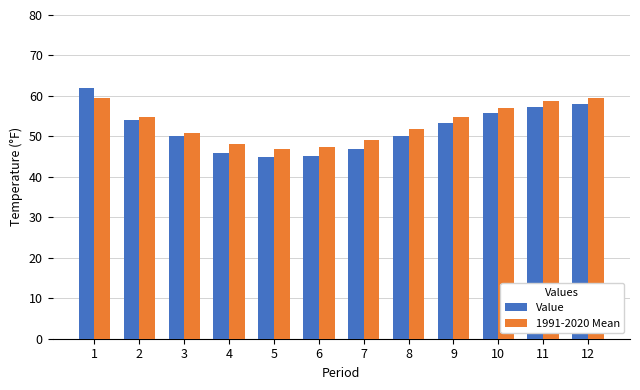

What are all the series names shown in the legend?

Value, 1991-2020 Mean